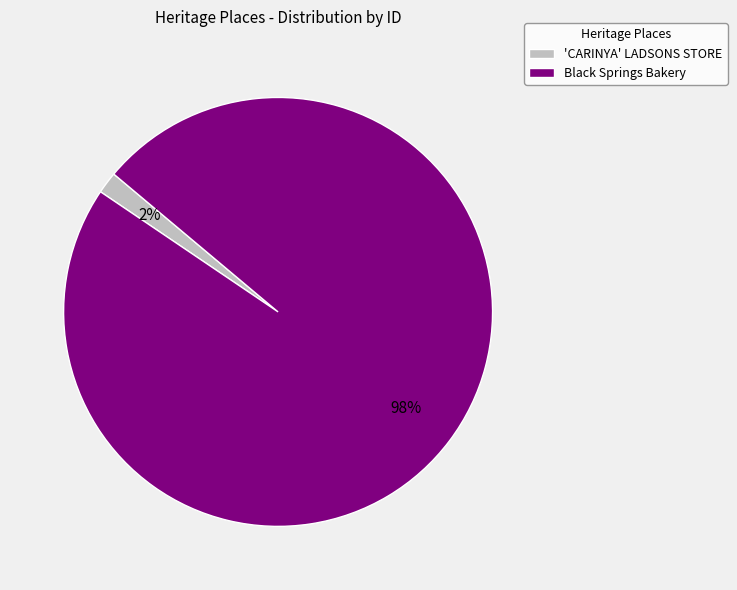

Which category has the biggest portion of the pie?

Black Springs Bakery